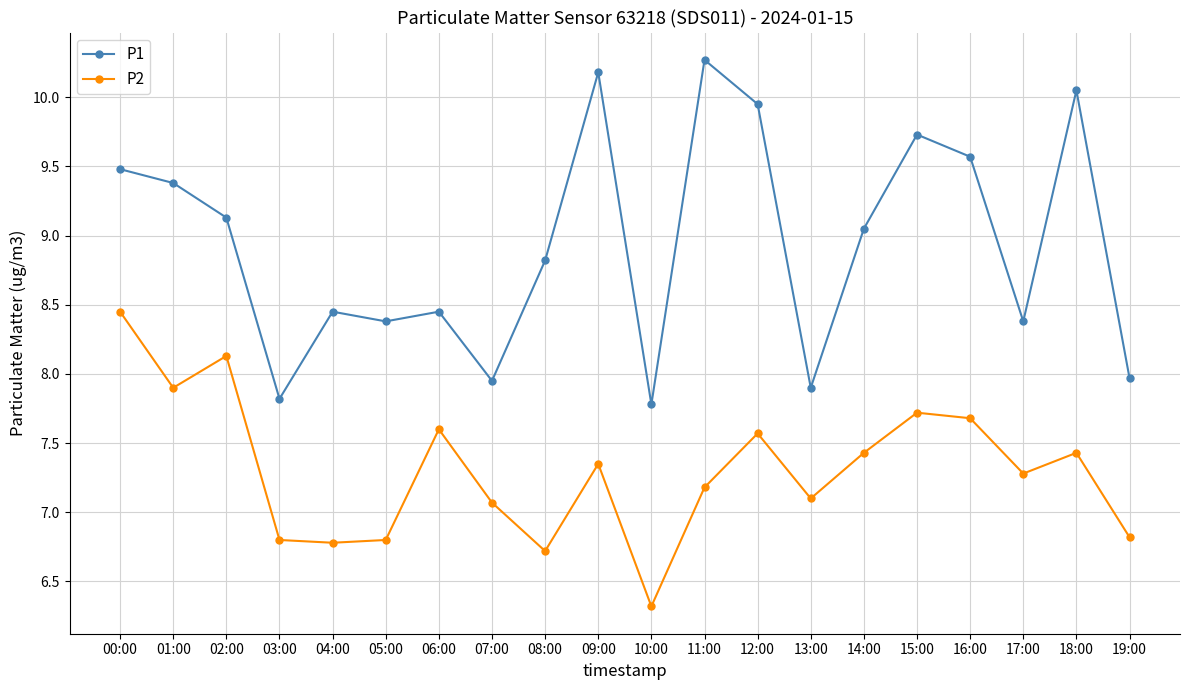

At which label does P1 reach its peak?

11:00